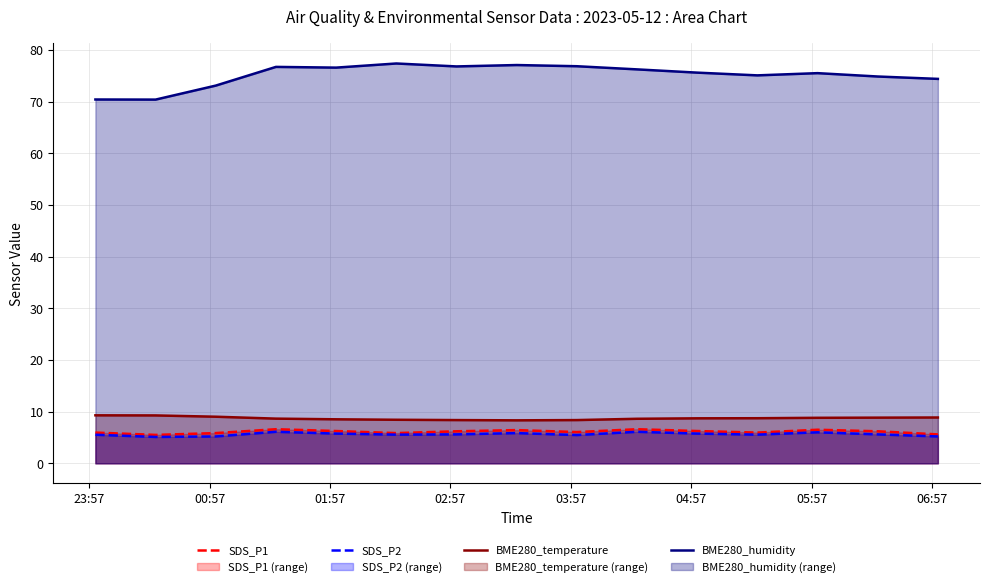

What is the smallest value displayed?

5.1